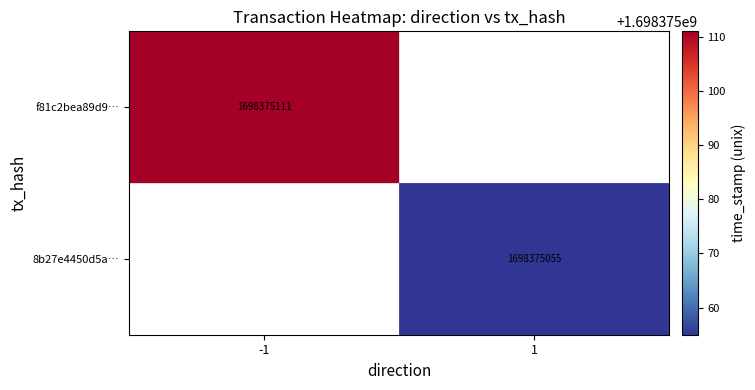

The value of 8b27e4450d5a577a6a0348b3781ad8e62b35460 at 1 is 729813126. True or false?

False